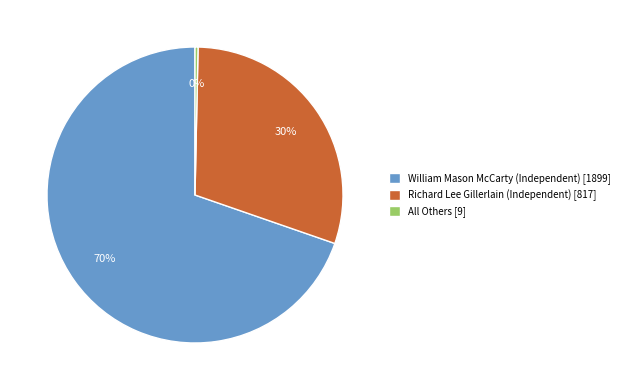

Between William Mason McCarty (Independent) [1899] and Richard Lee Gillerlain (Independent) [817], which is larger?

William Mason McCarty (Independent) [1899]